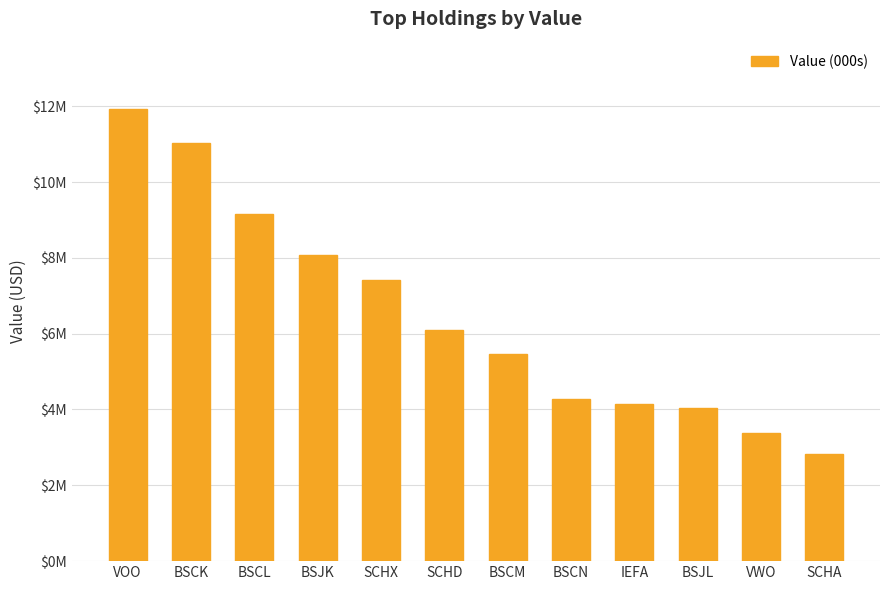

What is the difference between the second highest and minimum values?

8.2